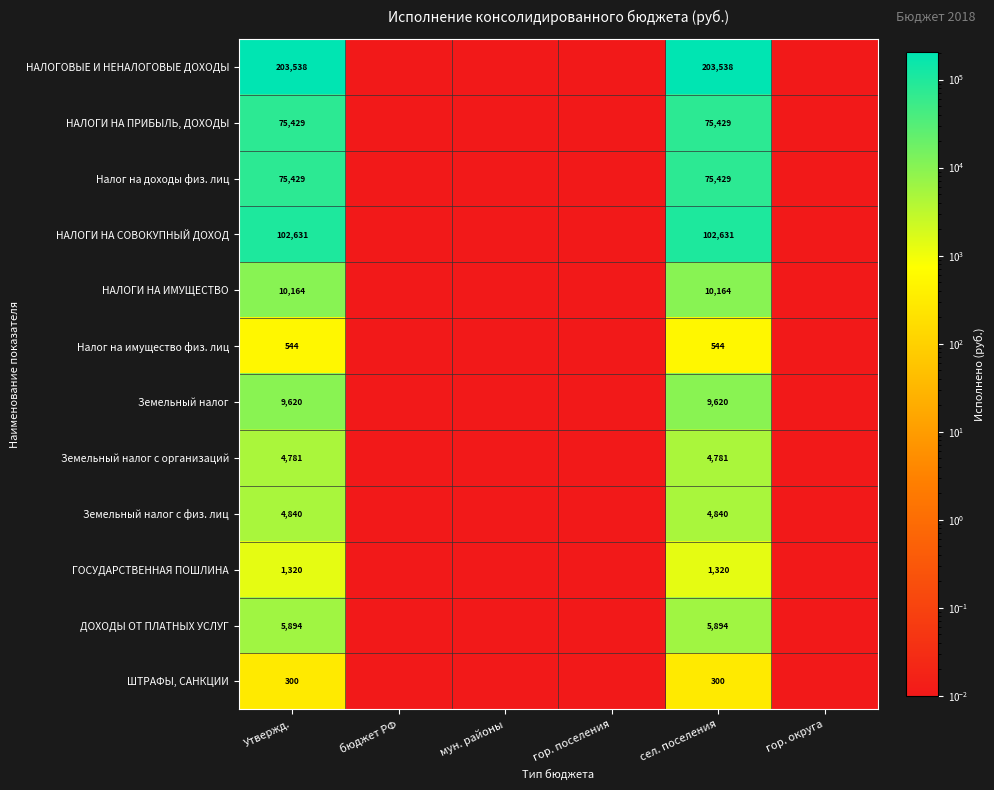

What value does the ГОСУДАРСТВЕННАЯ ПОШЛИНА series have at сел. поселения?

1320.0